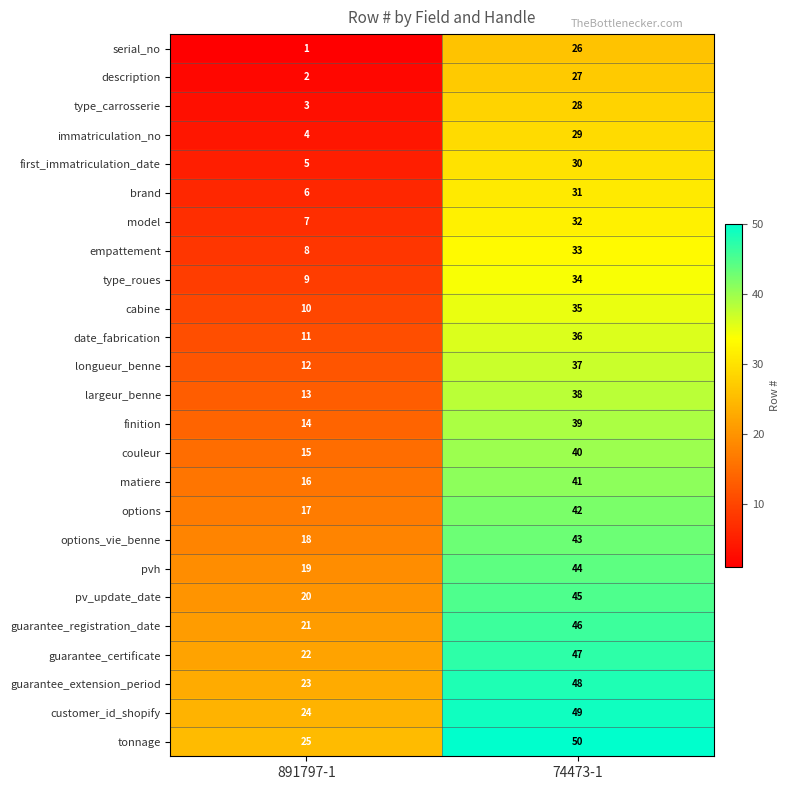

What is the minimum value shown in the chart?

1